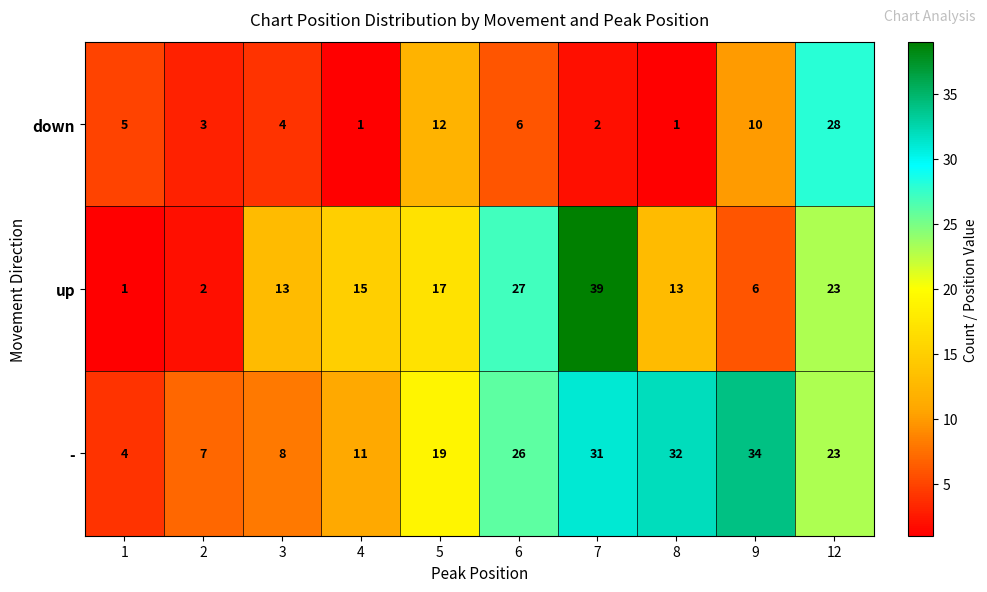

List the series in order of their peak value, highest first.

up, -, down